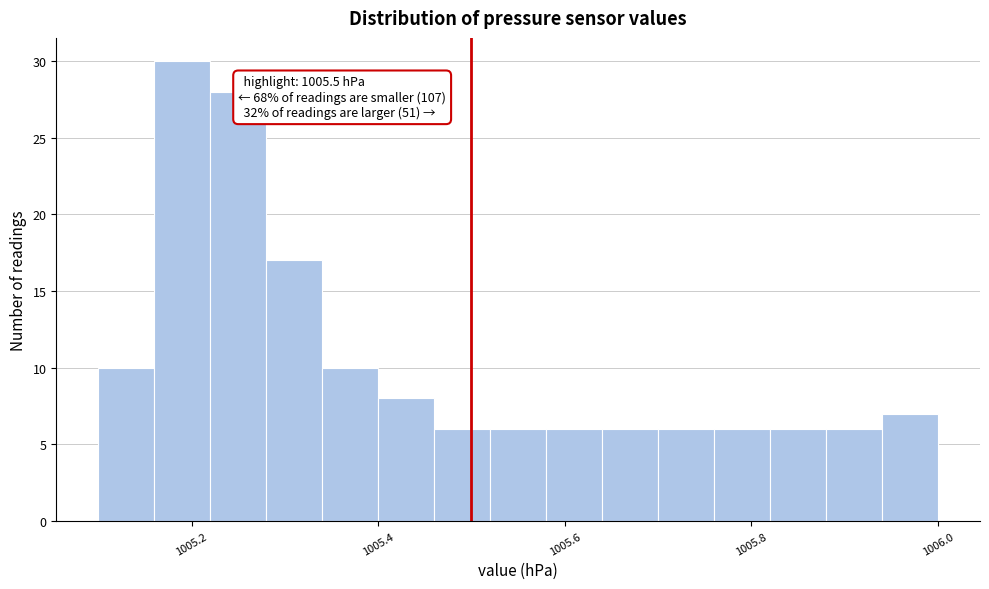

Around what value on the x-axis is the tallest bar? Give the approximate position of its centre, as read against the axis.

1005.20